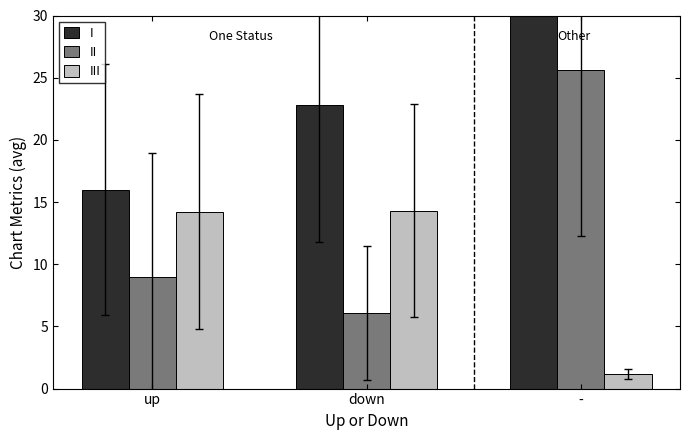

Where is II nearest to the value 15?

up